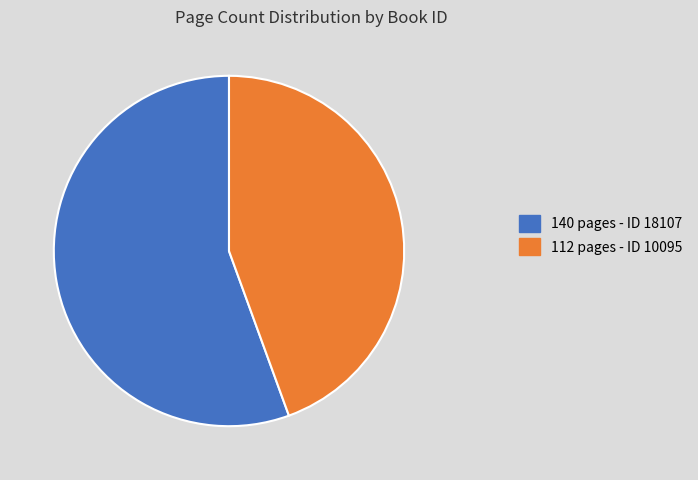

Which category accounts for the majority?

140 pages - ID 18107